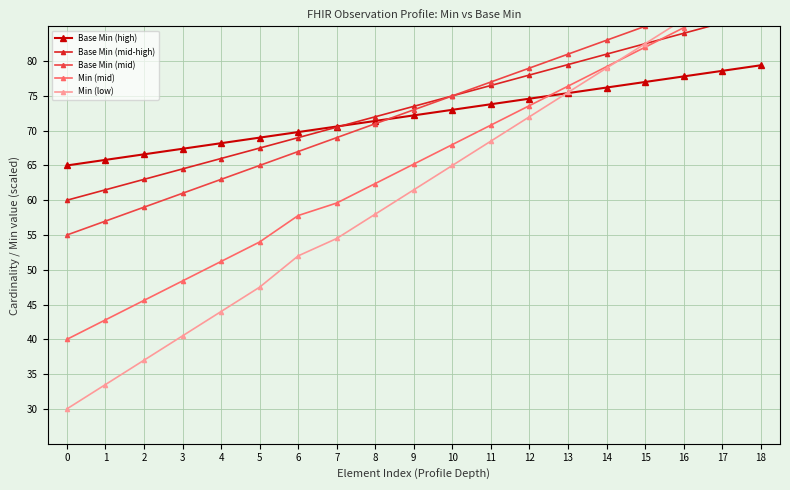

Does the chart have visible grid lines?

Yes